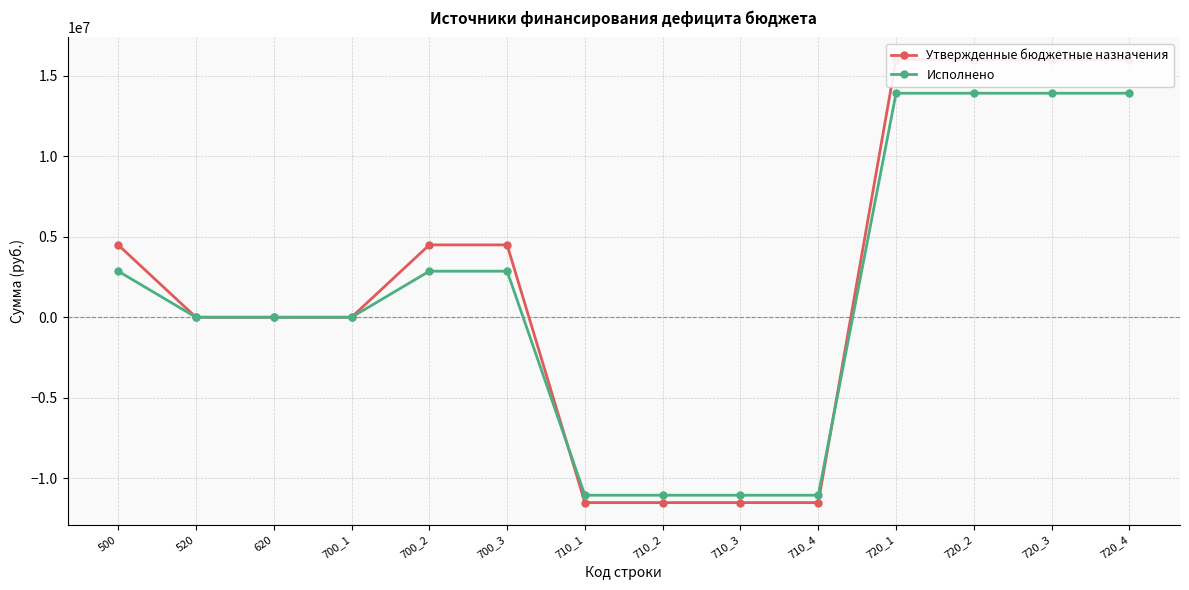

What is the difference between the maximum and second lowest values in the Исполнено series?

24955755.1